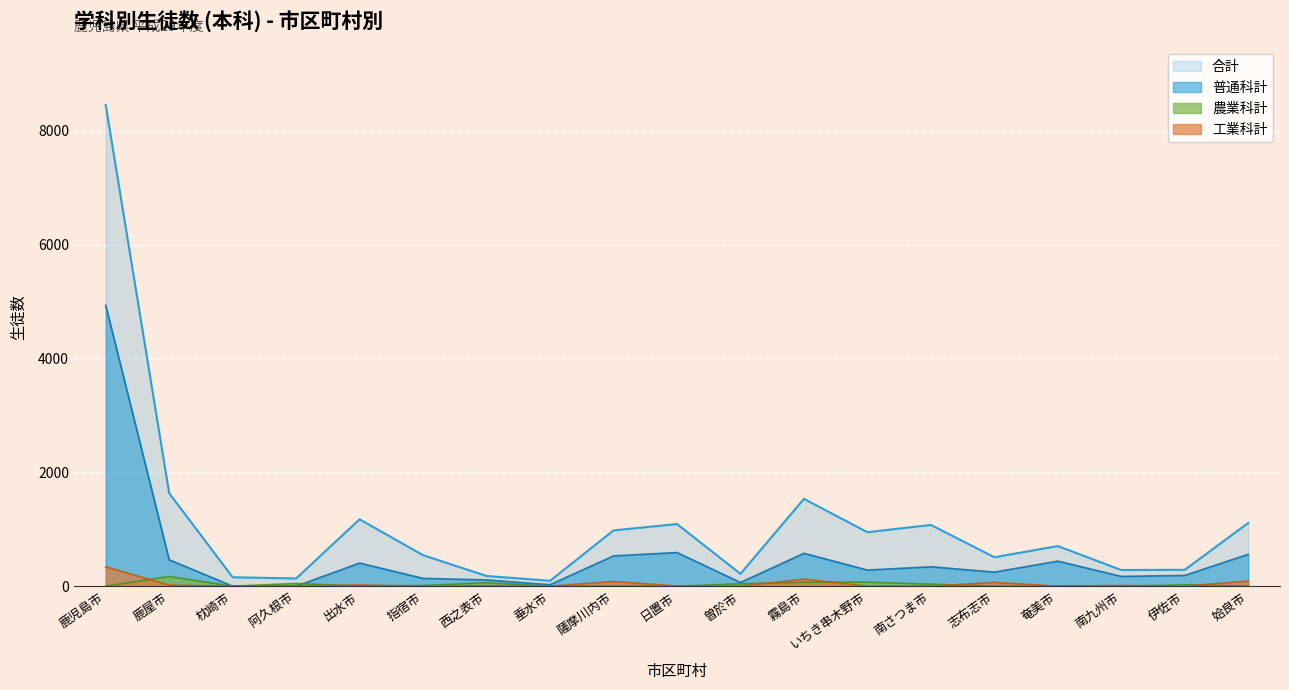

What is the value of the 工業科計 point at the 7th from the left?

9